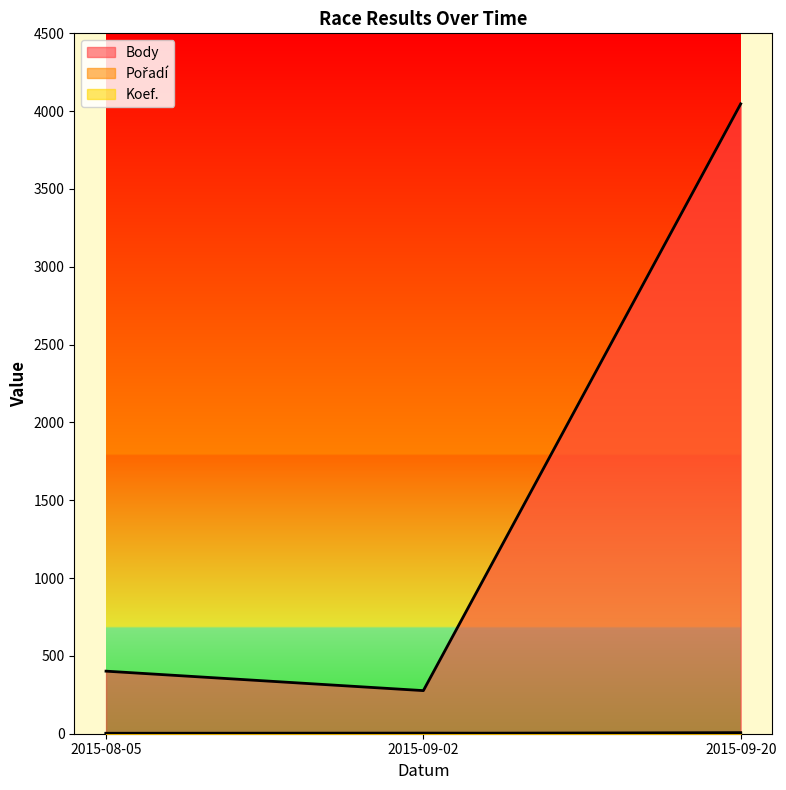

Which series changed the most between 2015-08-05 and 2015-09-02?

Body